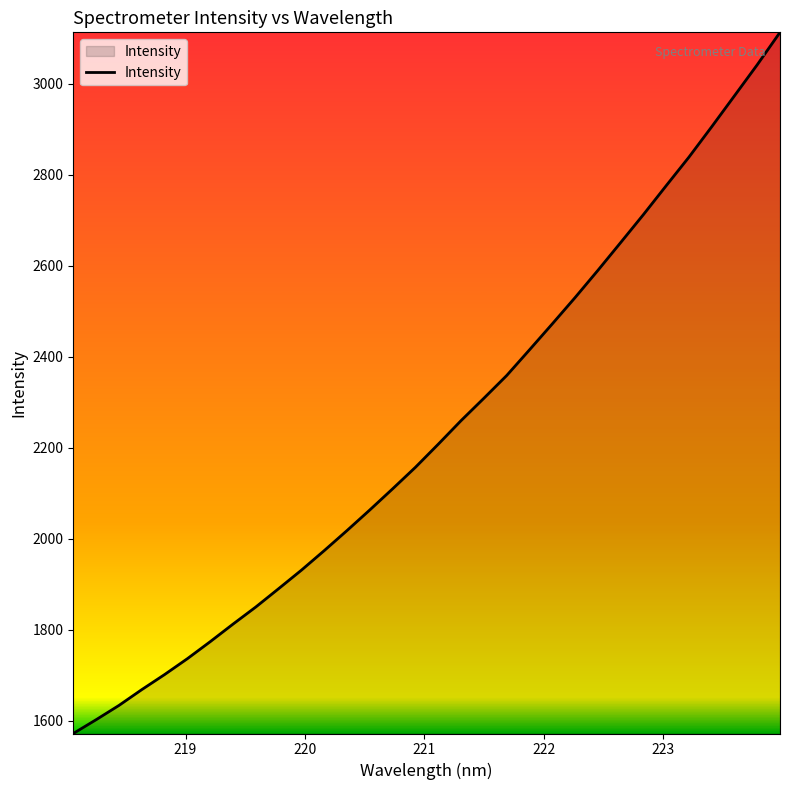

What is the difference between the maximum and minimum values?

1541.1